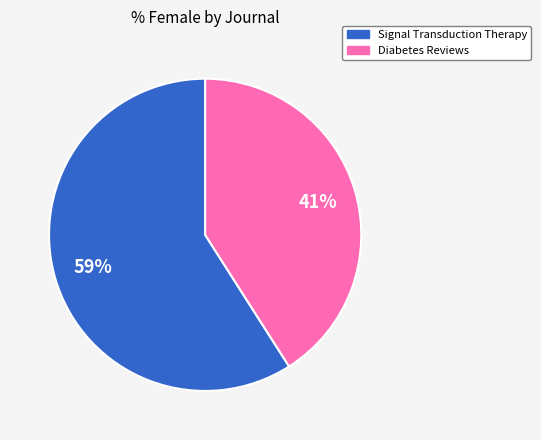

Is there any slice that represents more than half of the pie?

Yes